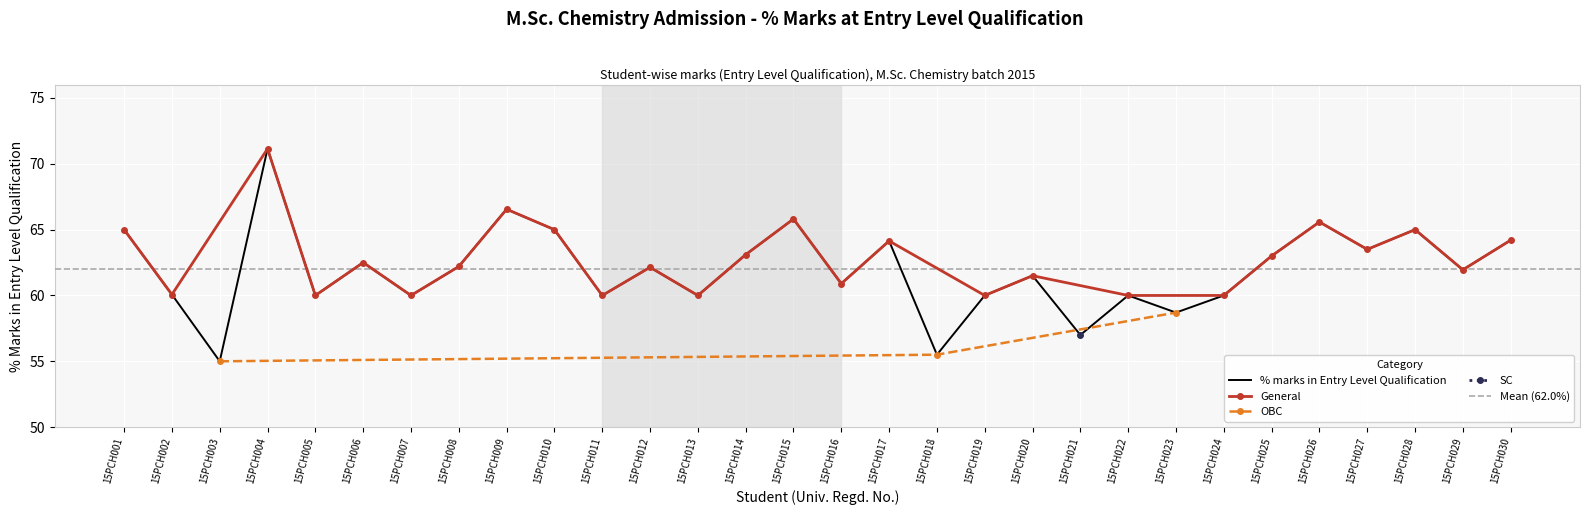

What is the difference between the values at 15PCH023 and 15PCH021?

1.7